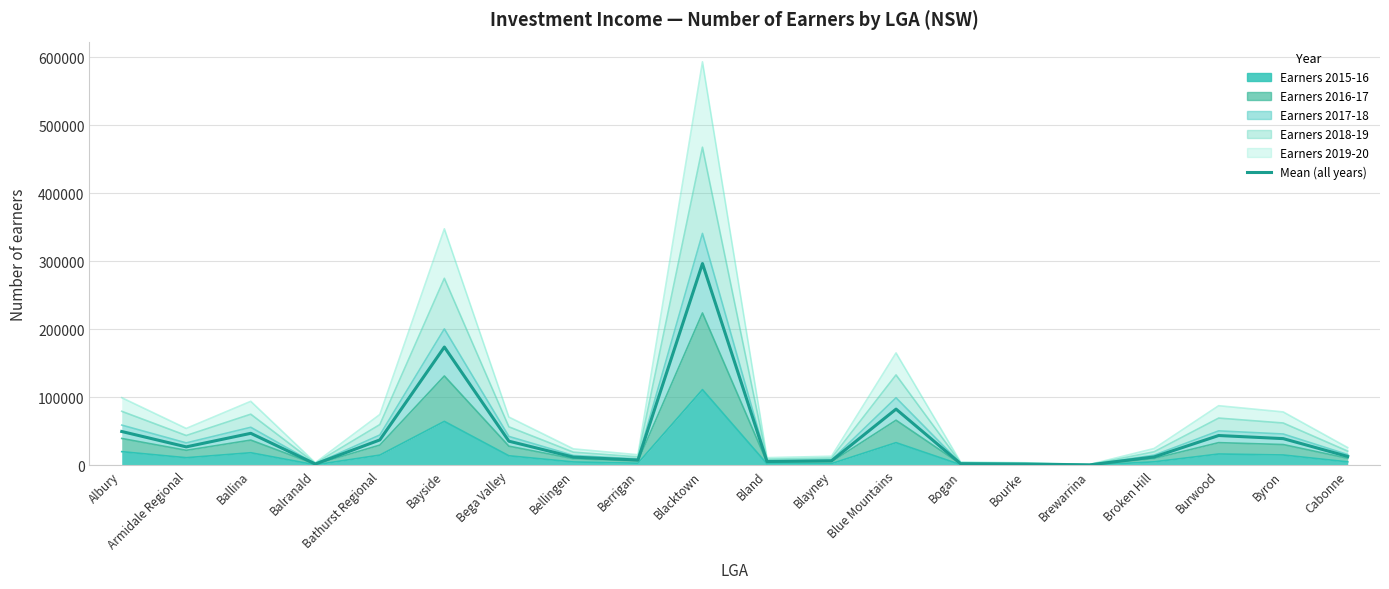

Reading left to right, transcribe all the data shown in this chart.

Albury=49731.5	Armidale Regional=27118.5	Ballina=47050.0	Balranald=1930.5	Bathurst Regional=37354.5	Bayside=173831.5	Bega Valley=35488.5	Bellingen=12095.5	Berrigan=7776.0	Blacktown=296550.0	Bland=5628.5	Blayney=6676.5	Blue Mountains=82628.0	Bogan=2444.5	Bourke=1879.0	Brewarrina=656.5	Broken Hill=12377.5	Burwood=43817.5	Byron=39248.5	Cabonne=13039.5